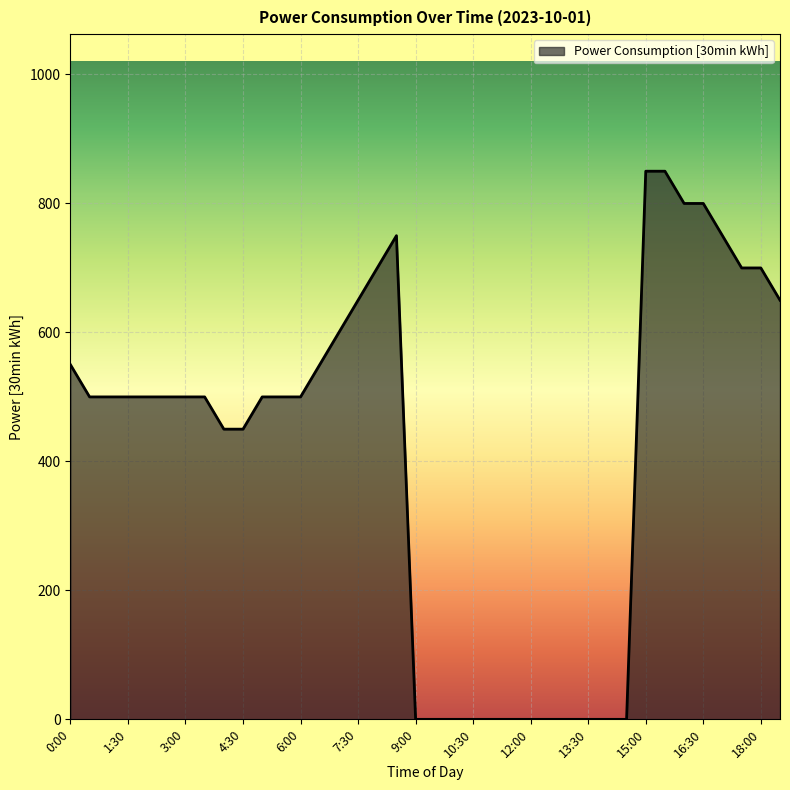

How many distinct data groups are displayed?

1